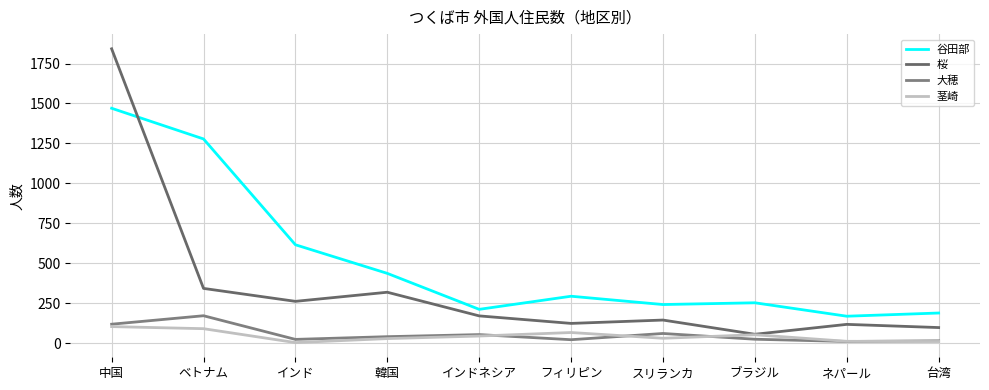

What is the difference between the maximum and minimum values in the 桜 series?

1786